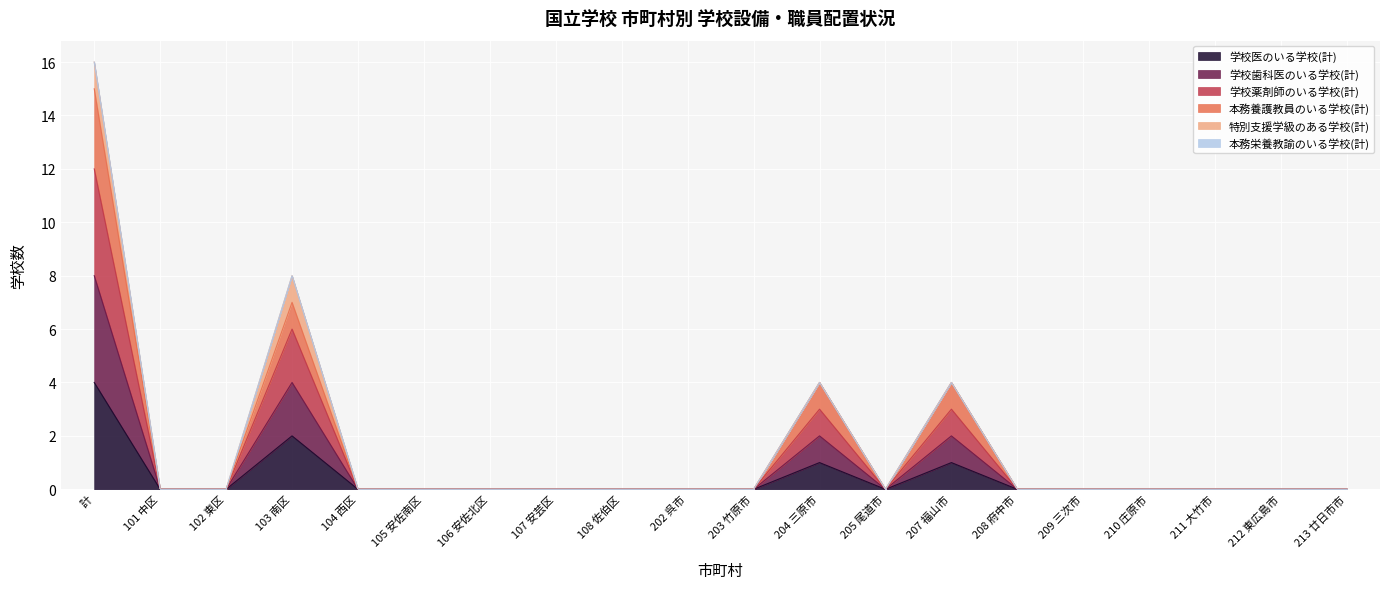

The value of 学校医のいる学校(計) at 104 西区 is -2. True or false?

False